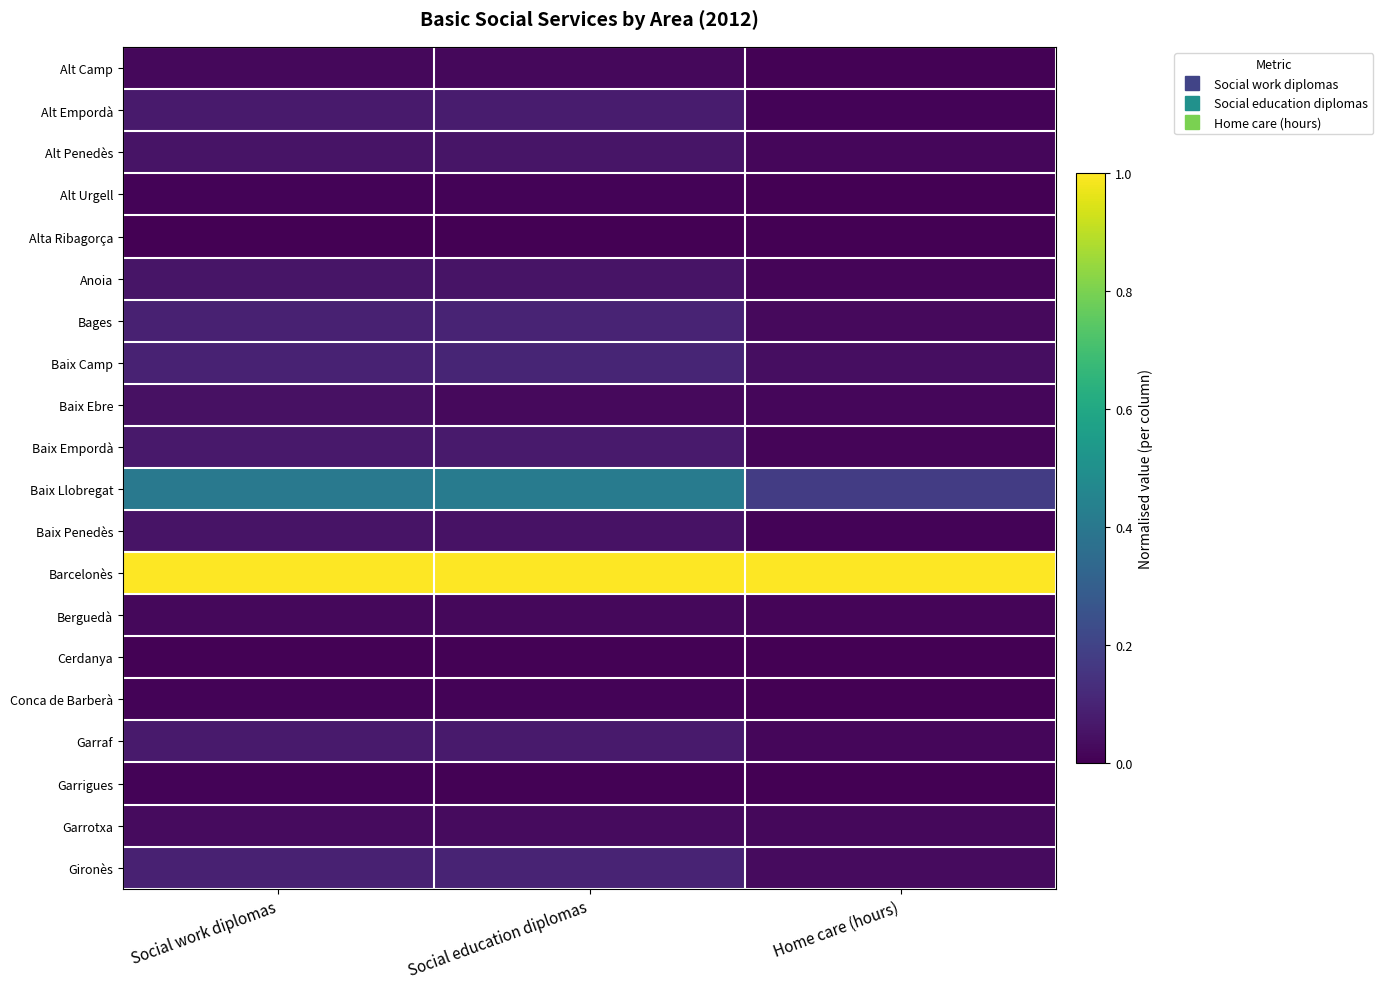

Reading right to left, what are all the values shown in this chart?

Alt Camp: Home care (hours)=0.0	Social education diplomas=0.0	Social work diplomas=0.0
Alt Empordà: Home care (hours)=0.0	Social education diplomas=0.1	Social work diplomas=0.1
Alt Penedès: Home care (hours)=0.0	Social education diplomas=0.1	Social work diplomas=0.1
Alt Urgell: Home care (hours)=0.0	Social education diplomas=0.0	Social work diplomas=0.0
Alta Ribagorça: Home care (hours)=0.0	Social education diplomas=0.0	Social work diplomas=0.0
Anoia: Home care (hours)=0.0	Social education diplomas=0.1	Social work diplomas=0.1
Bages: Home care (hours)=0.0	Social education diplomas=0.1	Social work diplomas=0.1
Baix Camp: Home care (hours)=0.0	Social education diplomas=0.1	Social work diplomas=0.1
Baix Ebre: Home care (hours)=0.0	Social education diplomas=0.0	Social work diplomas=0.0
Baix Empordà: Home care (hours)=0.0	Social education diplomas=0.1	Social work diplomas=0.1
Baix Llobregat: Home care (hours)=0.2	Social education diplomas=0.4	Social work diplomas=0.4
Baix Penedès: Home care (hours)=0.0	Social education diplomas=0.1	Social work diplomas=0.1
Barcelonès: Home care (hours)=1.0	Social education diplomas=1.0	Social work diplomas=1.0
Berguedà: Home care (hours)=0.0	Social education diplomas=0.0	Social work diplomas=0.0
Cerdanya: Home care (hours)=0.0	Social education diplomas=0.0	Social work diplomas=0.0
Conca de Barberà: Home care (hours)=0.0	Social education diplomas=0.0	Social work diplomas=0.0
Garraf: Home care (hours)=0.0	Social education diplomas=0.1	Social work diplomas=0.1
Garrigues: Home care (hours)=0.0	Social education diplomas=0.0	Social work diplomas=0.0
Garrotxa: Home care (hours)=0.0	Social education diplomas=0.0	Social work diplomas=0.0
Gironès: Home care (hours)=0.0	Social education diplomas=0.1	Social work diplomas=0.1